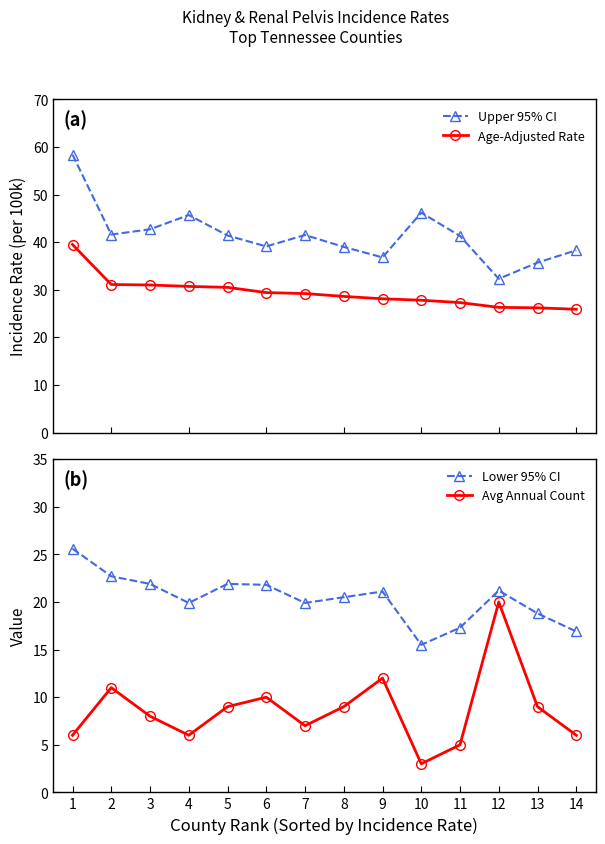

Reading left to right, what are all the values shown in this chart?

Upper 95% CI: 1=58.4	2=41.6	3=42.7	4=45.7	5=41.4	6=39.1	7=41.5	8=39.0	9=36.8	10=46.2	11=41.3	12=32.3	13=35.7	14=38.3
Age-Adjusted Rate: 1=39.5	2=31.1	3=31.0	4=30.7	5=30.5	6=29.4	7=29.2	8=28.6	9=28.1	10=27.8	11=27.3	12=26.3	13=26.2	14=25.9
Lower 95% CI: 1=25.6	2=22.7	3=21.9	4=19.9	5=21.9	6=21.8	7=19.9	8=20.5	9=21.1	10=15.5	11=17.3	12=21.2	13=18.8	14=16.9
Avg Annual Count: 1=6.0	2=11.0	3=8.0	4=6.0	5=9.0	6=10.0	7=7.0	8=9.0	9=12.0	10=3.0	11=5.0	12=20.0	13=9.0	14=6.0